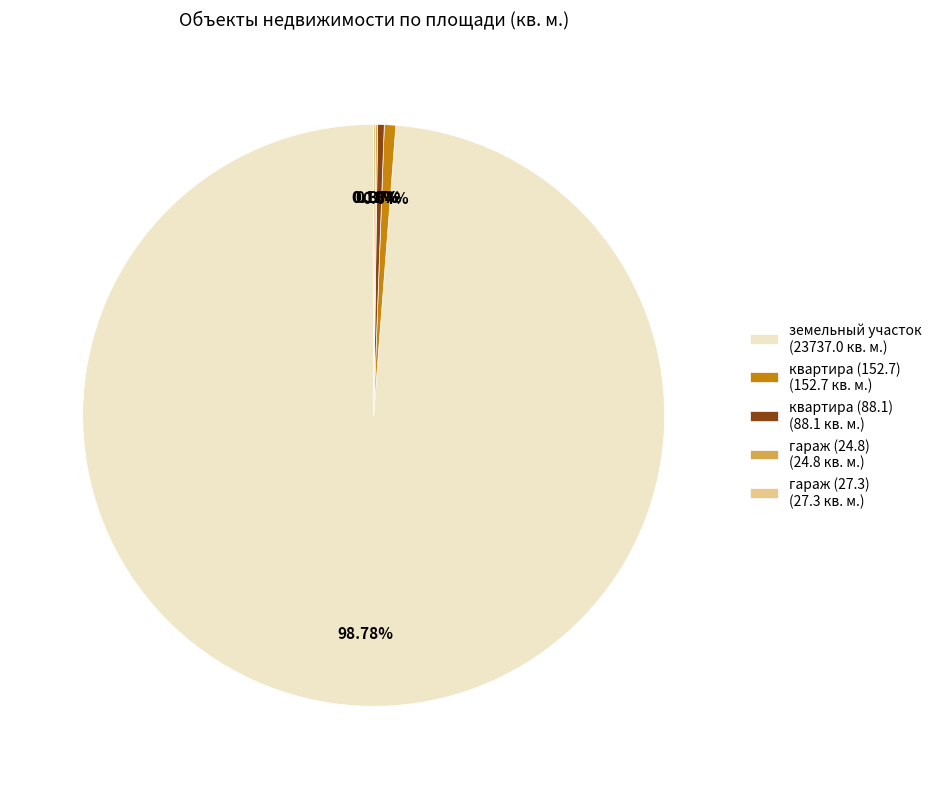

Approximately how many times larger is the value at земельный участок (23737.0 кв. м.) compared to квартира (152.7) (152.7 кв. м.)?

155.4